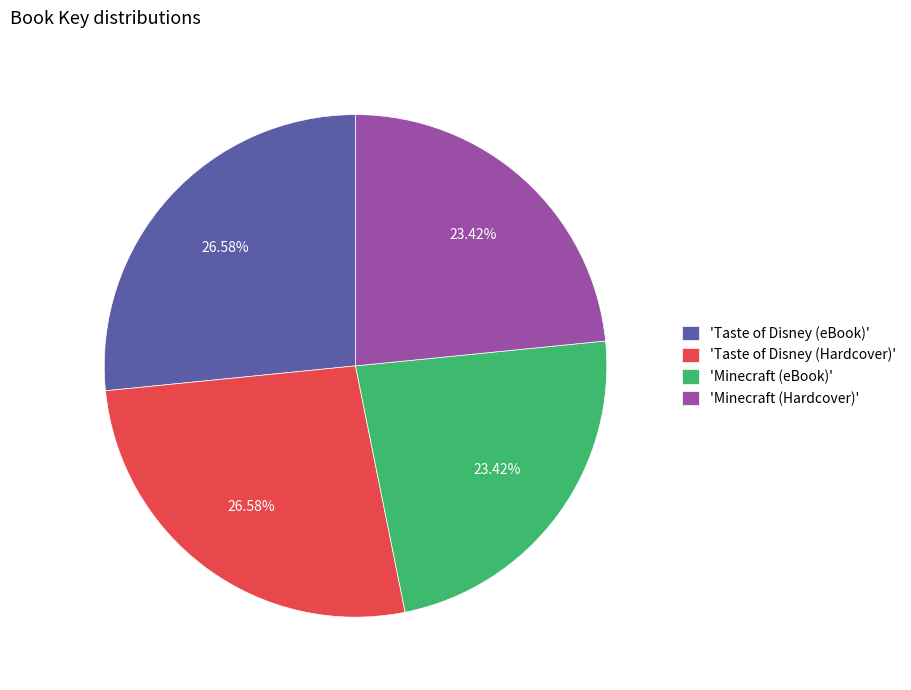

Between 'Minecraft (Hardcover)' and 'Taste of Disney (Hardcover)', which is larger?

'Taste of Disney (Hardcover)'